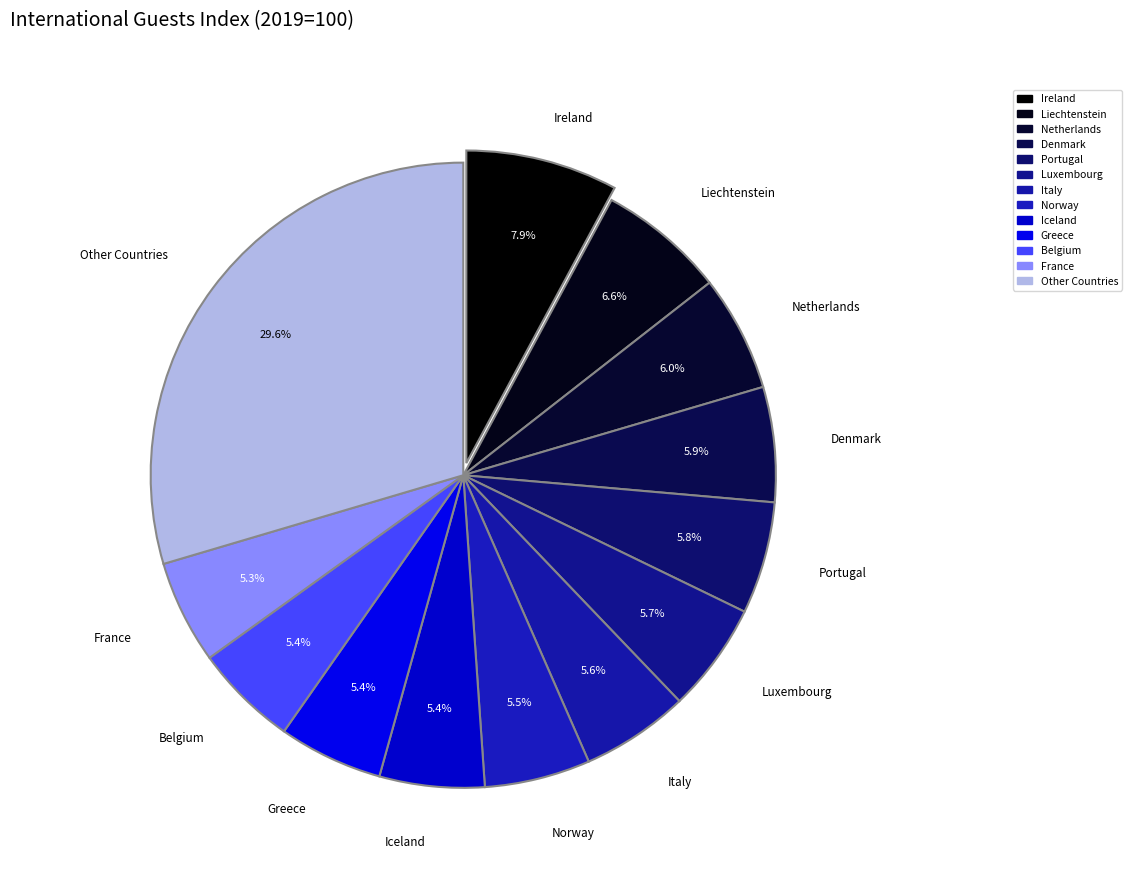

How many slices are in this pie chart?

13